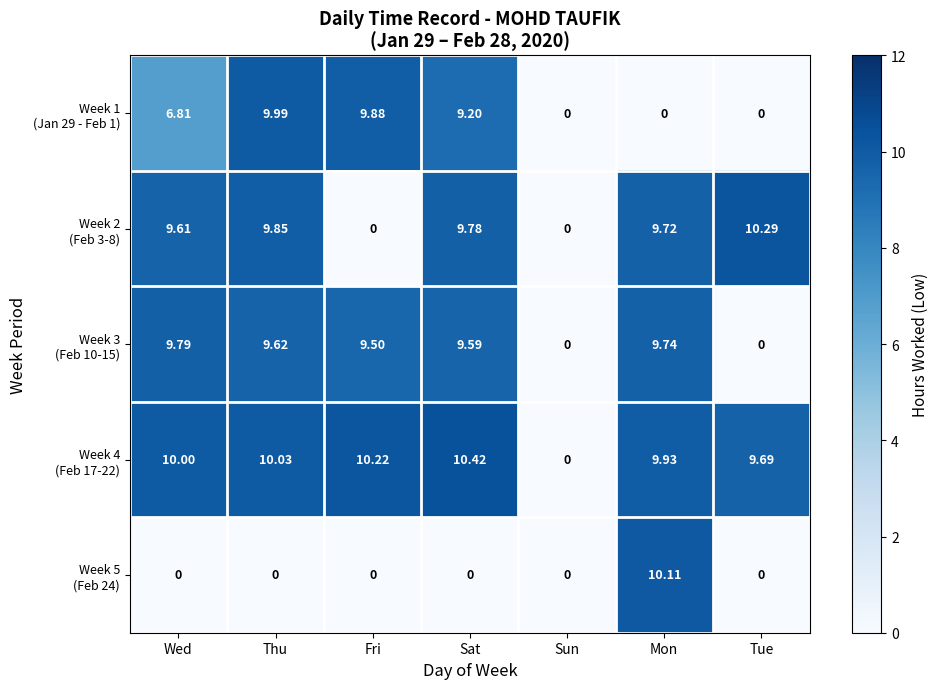

Which label corresponds to the largest value in the chart?

Sat